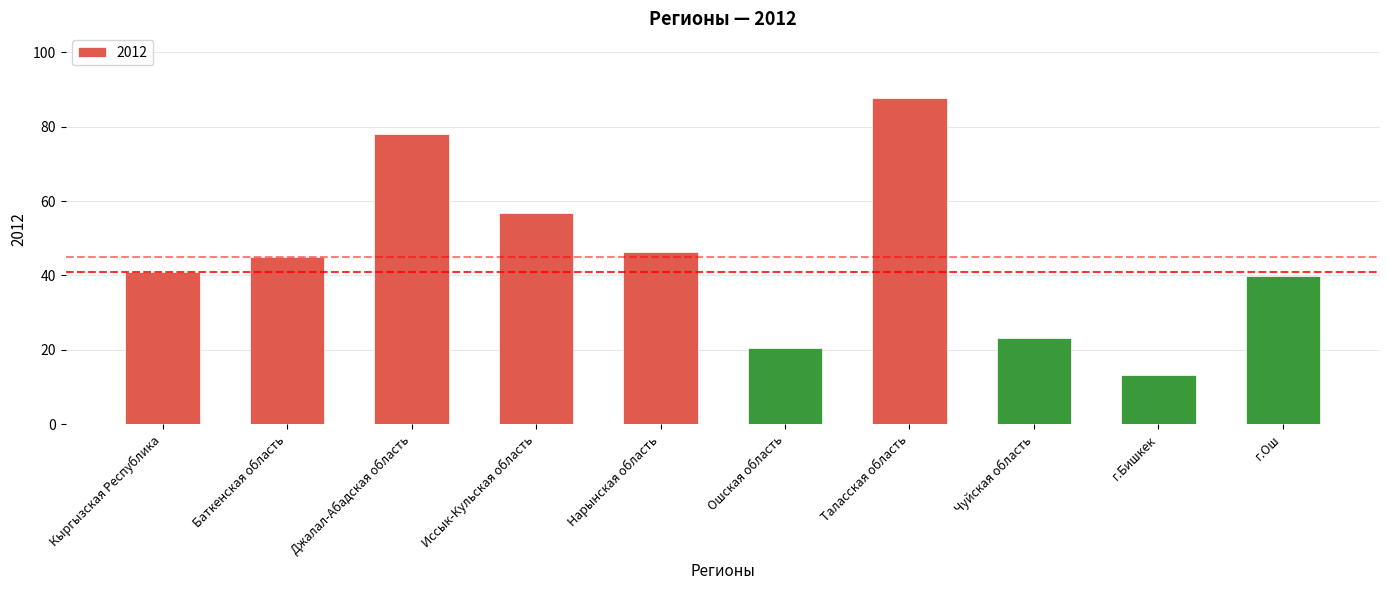

Rank the categories by value from lowest to highest.

г.Бишкек, Ошская область, Чуйская область, г.Ош, Кыргызская Республика, Баткенская область, Нарынская область, Иссык-Кульская область, Джалал-Абадская область, Таласская область